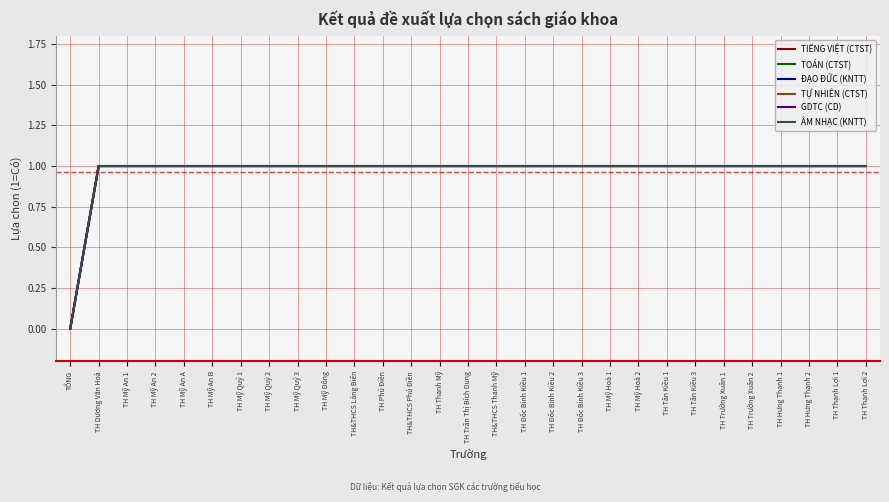

Does the chart display data point markers on the line(s)?

No